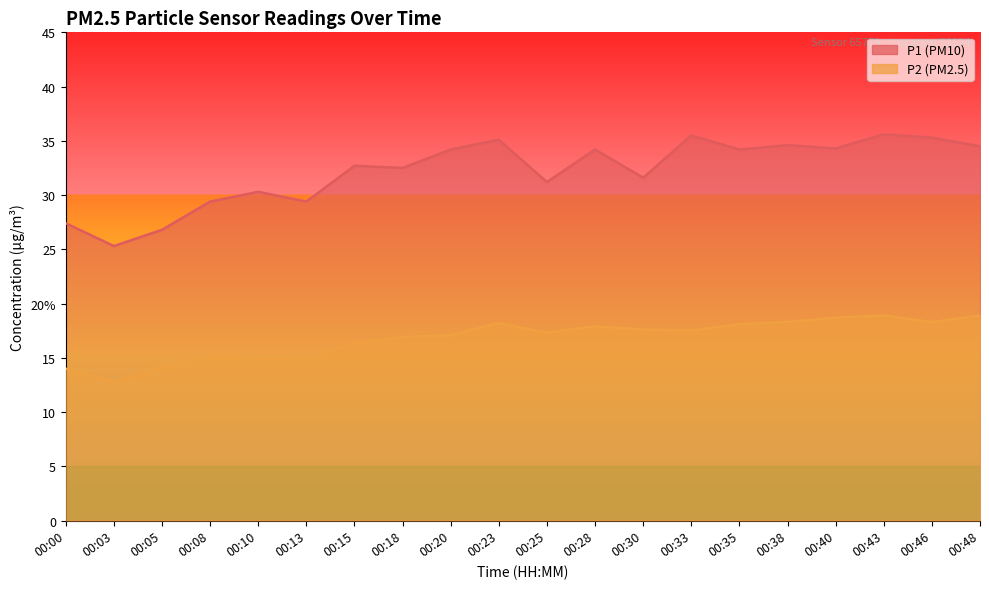

The value of P2 at 00:30 is 17.6. True or false?

True